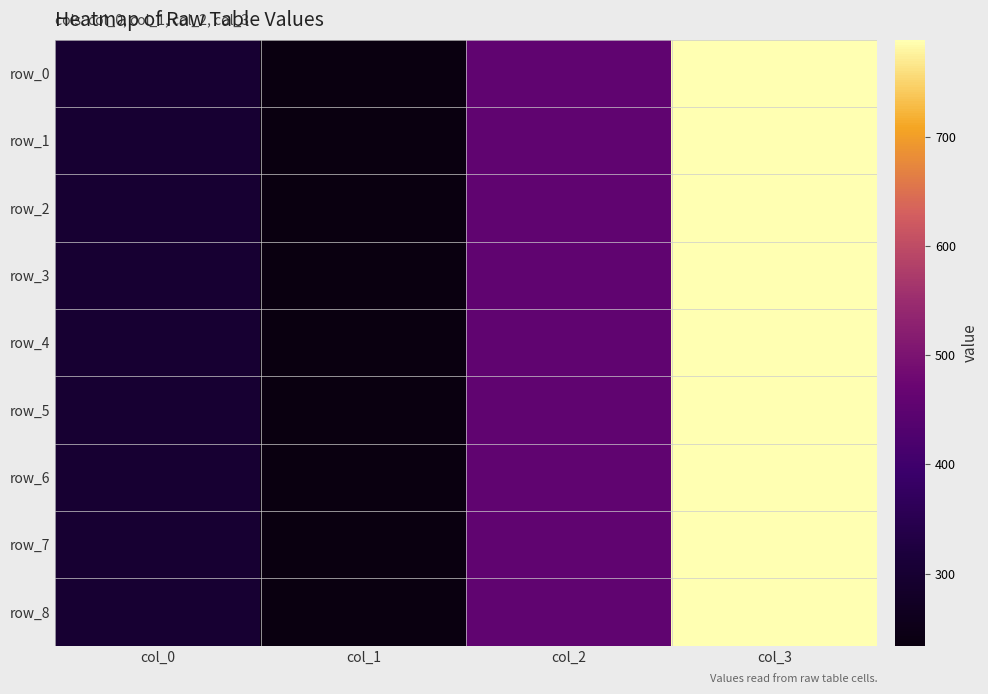

The row_8 series shows 1072 at col_3. True or false?

False